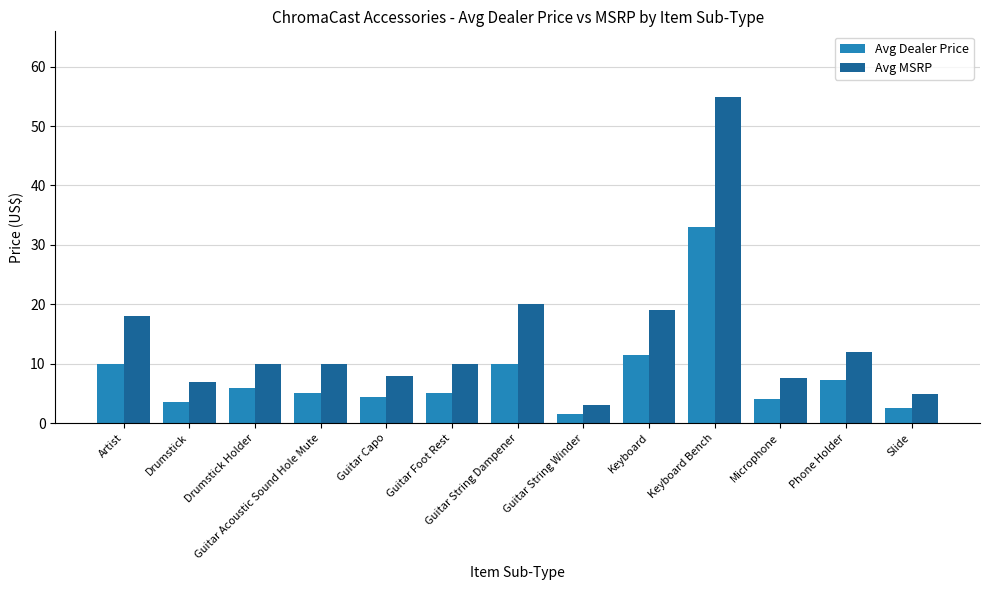

What is the difference between the second highest and second lowest values in the Avg MSRP series?

15.0